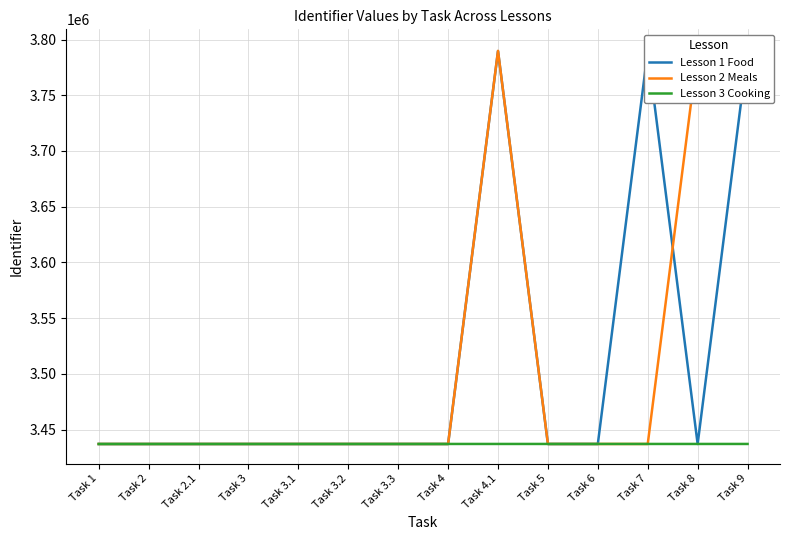

Between Task 6 and Task 1, which is larger?

Task 6